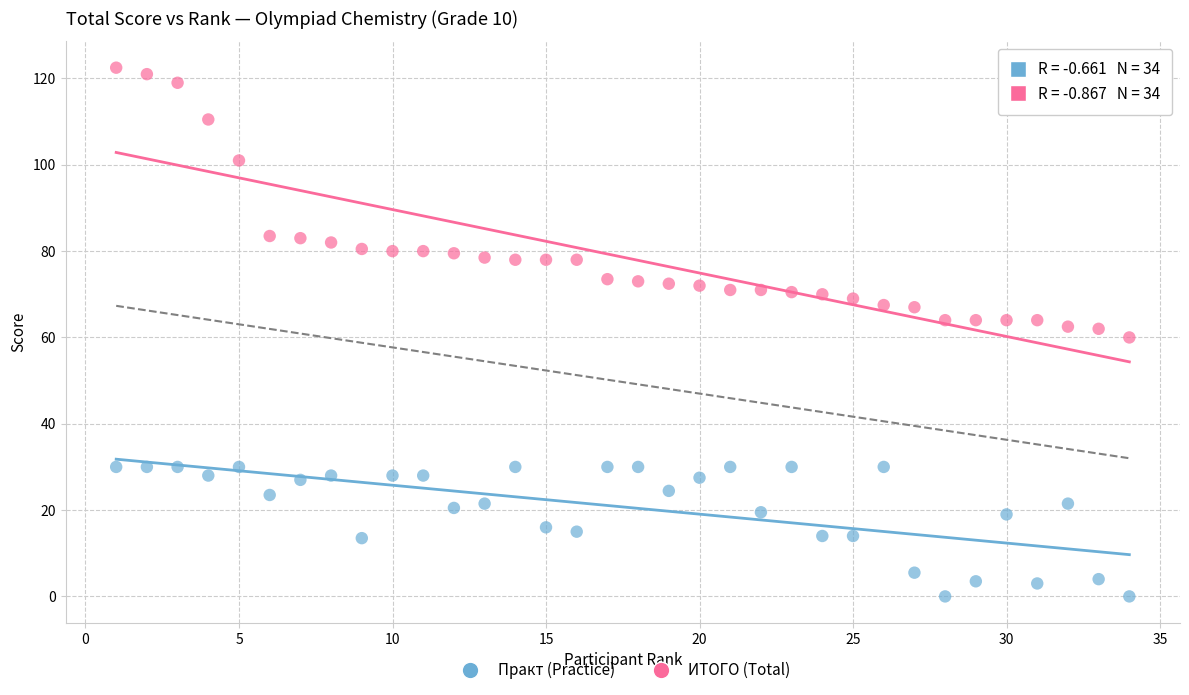

Across all data points, what is the range of X values (max minus min)?

33.0